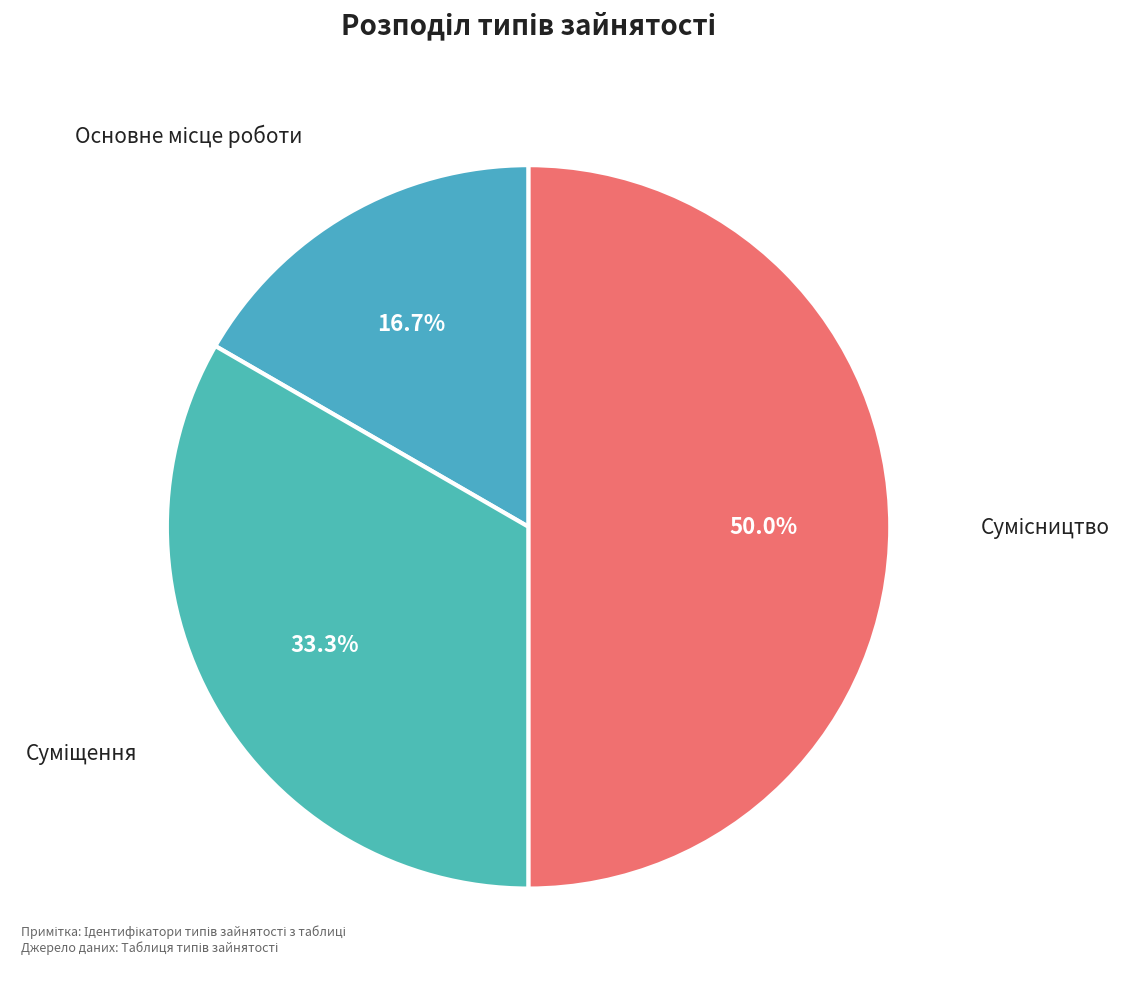

Which category has the biggest portion of the pie?

Сумісництво